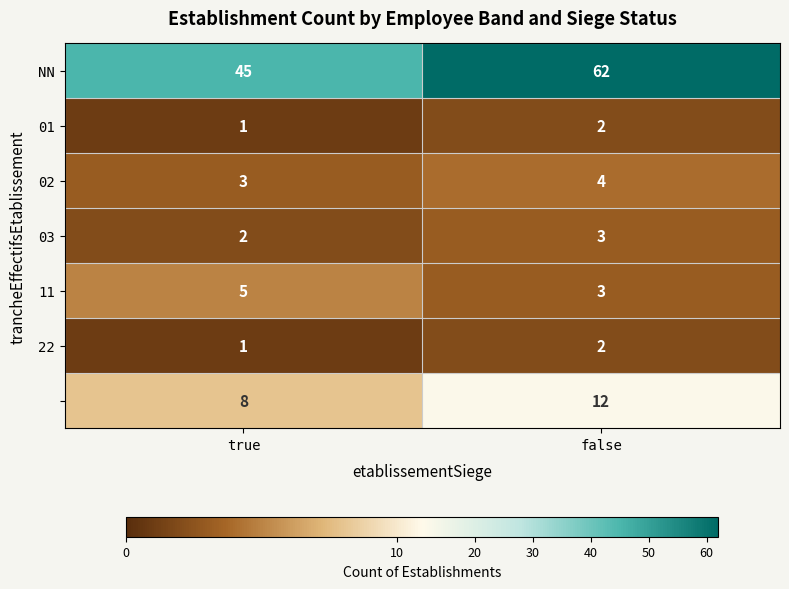

What is the total value across all series at true?

65